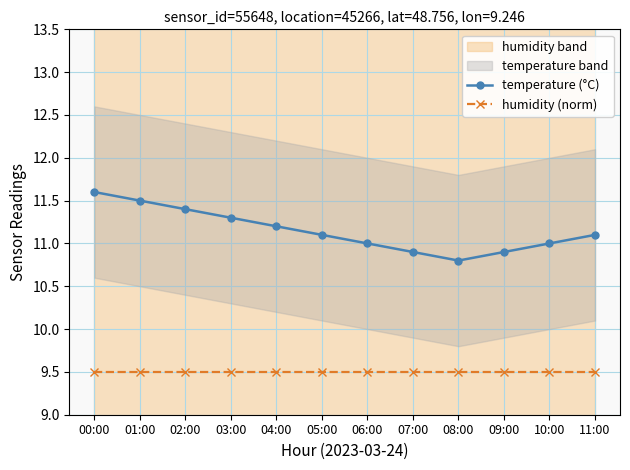

True or false: humidity (norm) has a value of 14.9 at 05:00.

False